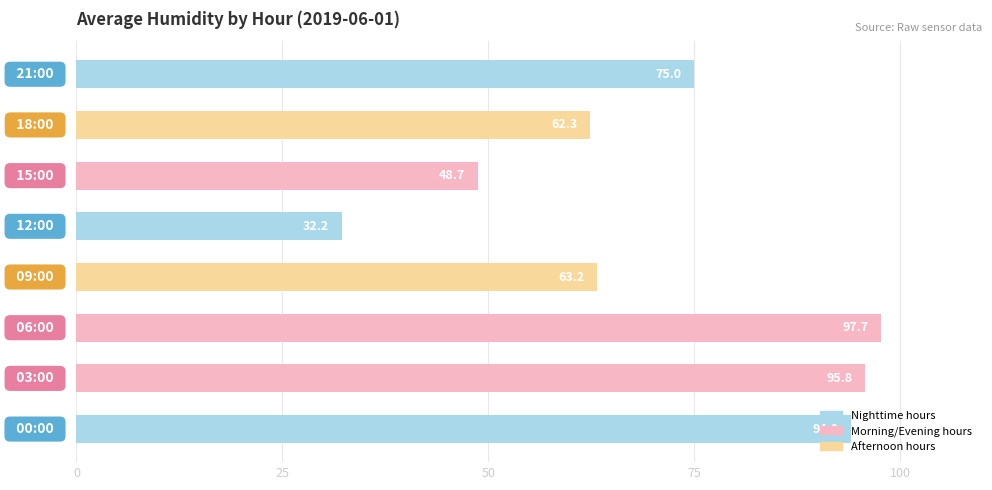

Are the bars grouped side by side (vs. stacked)?

No